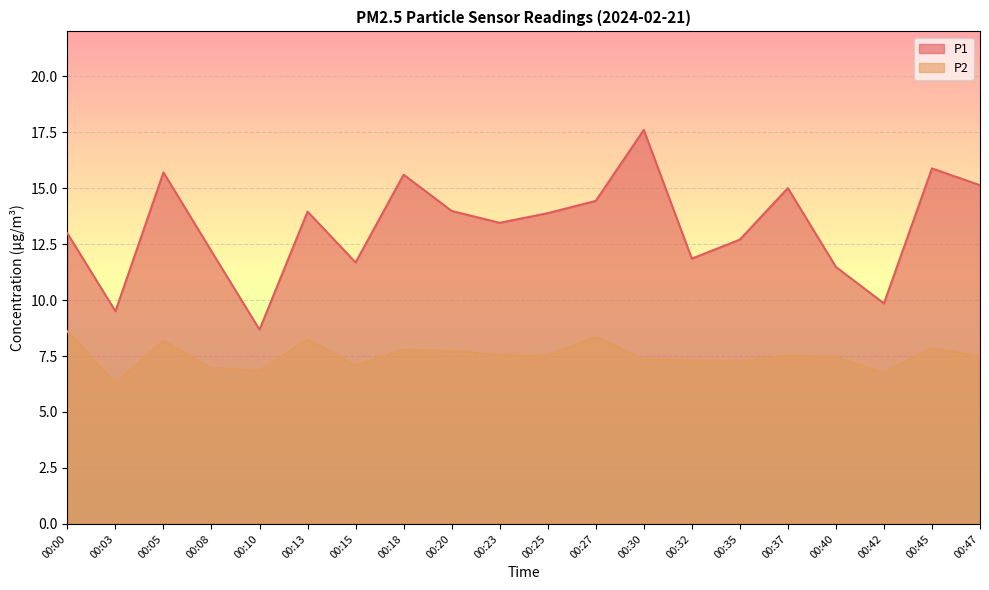

What is the difference between the P1 values at 00:00 and 00:27?

1.4